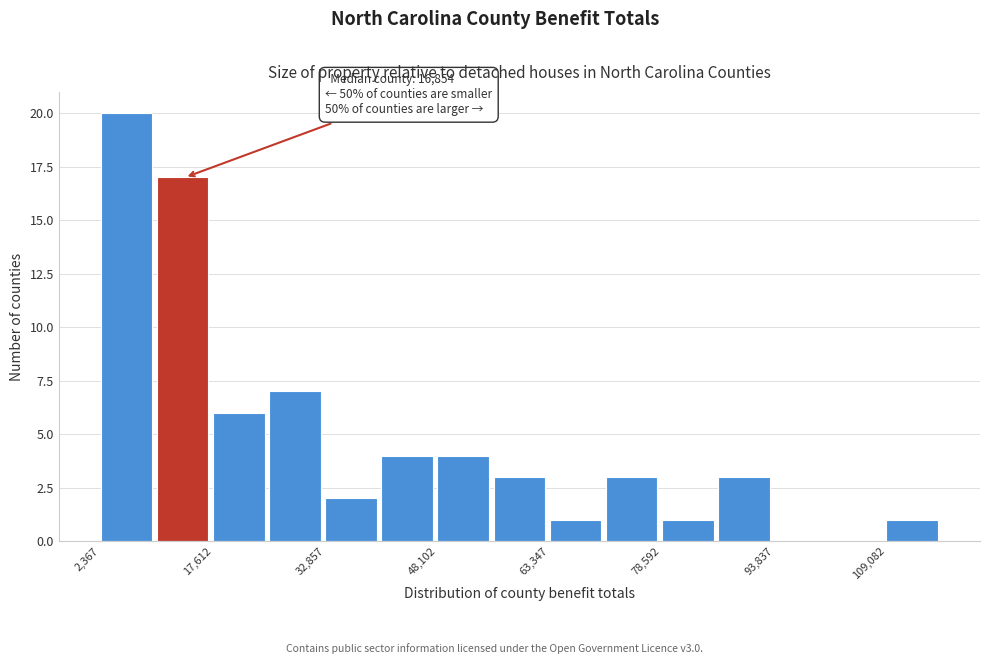

Read against the x-axis, roughly where is the centre of the tallest bar?

6000